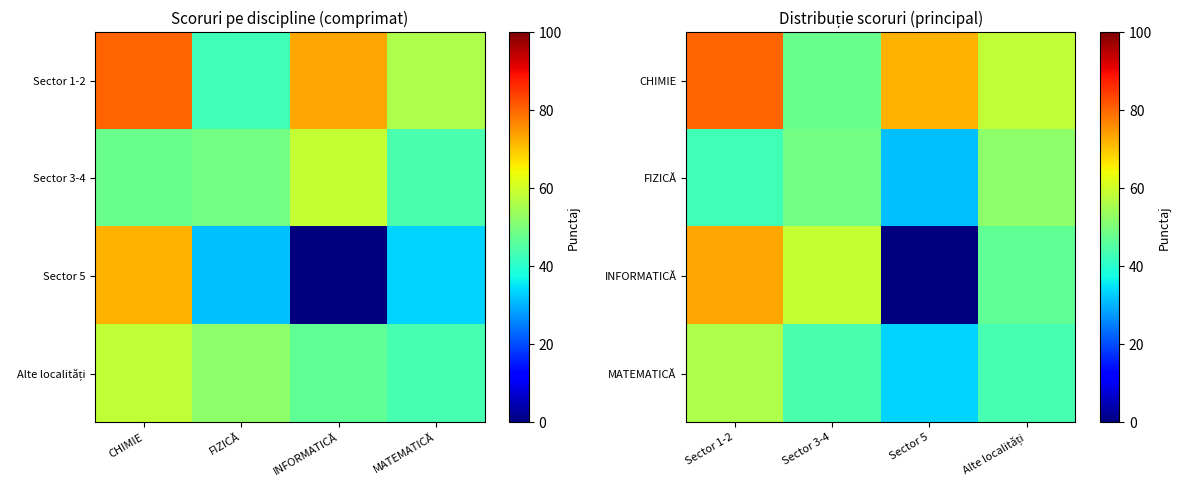

What is the average value of the MATEMATICĂ series?

44.2